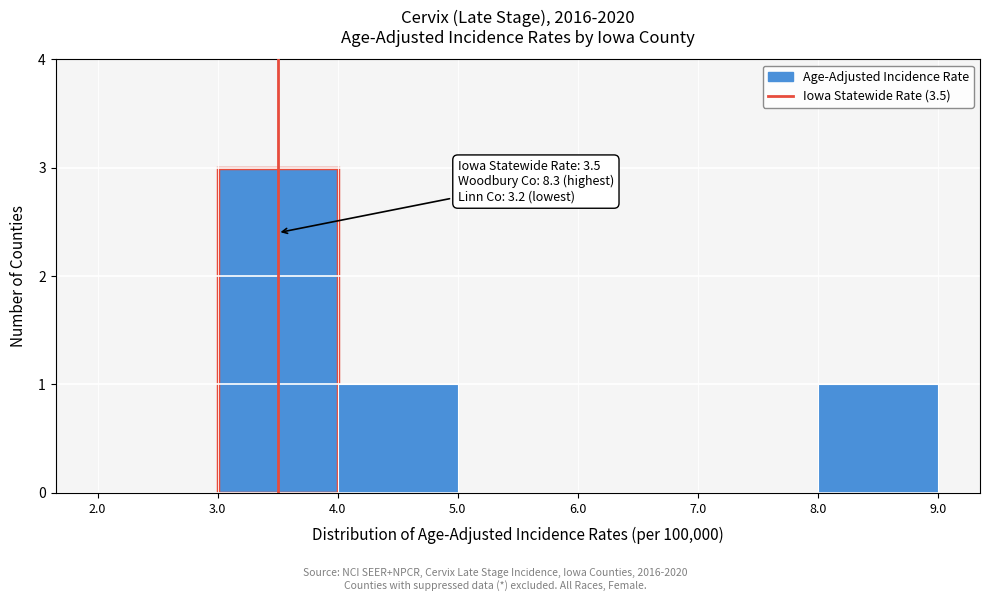

Over which range of the x-axis is the bar tallest?

3.0 to 4.0